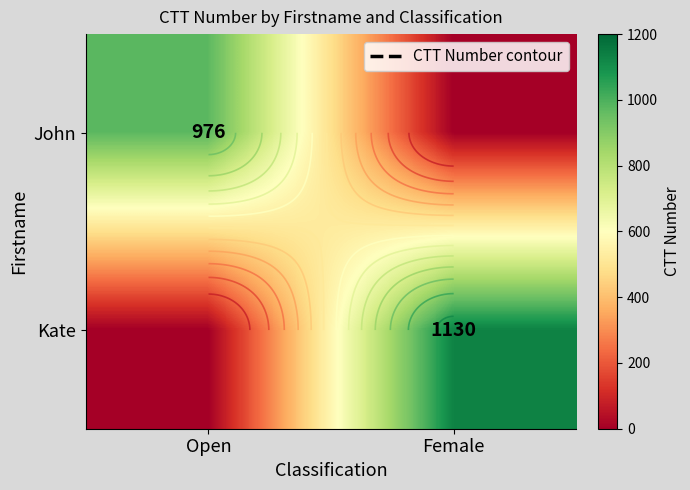

At which label does John reach its peak?

Open